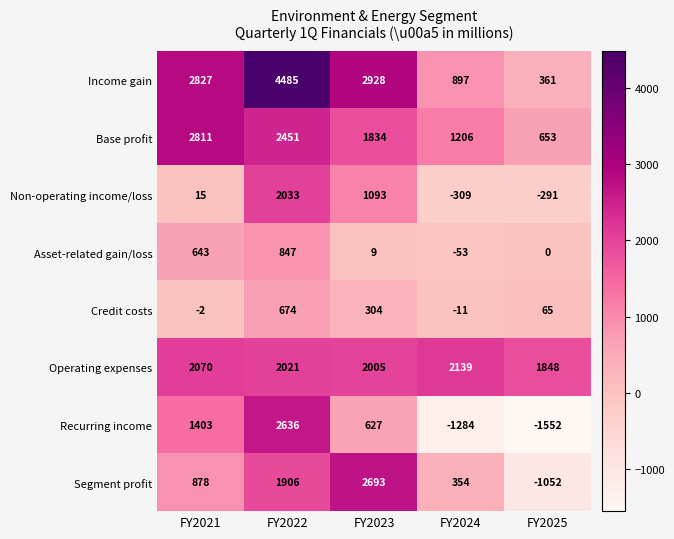

What is the greatest value displayed?

4485